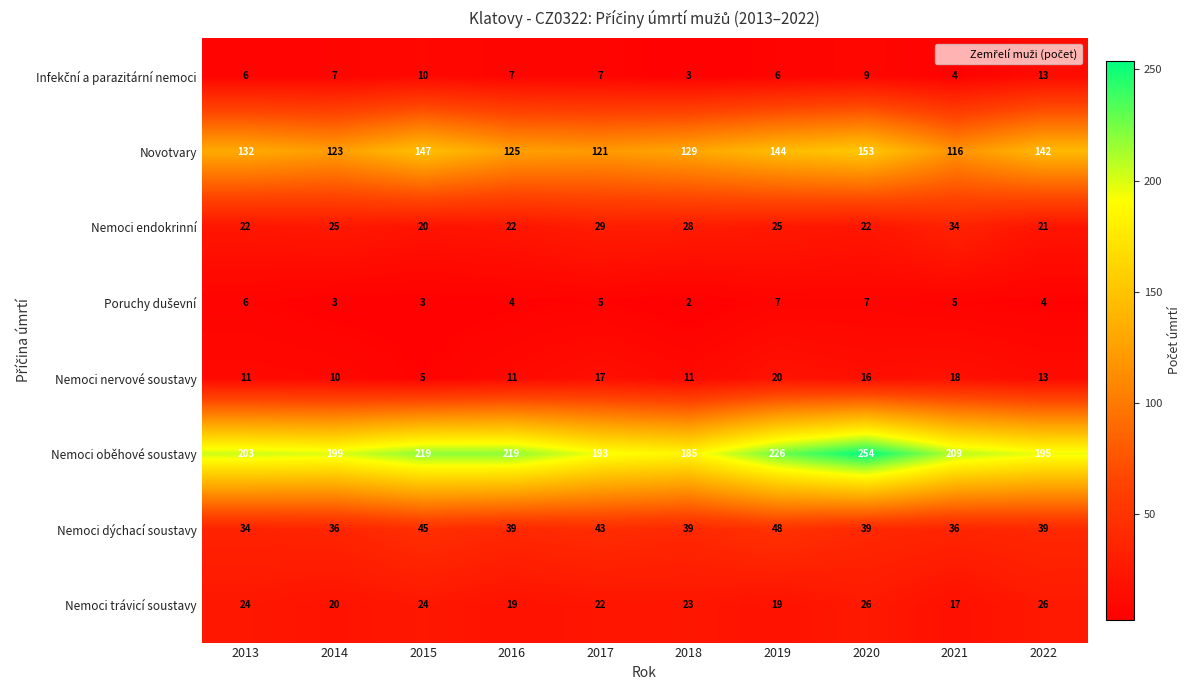

Is the value of Novotvary at 2018 greater than the value of Nemoci trávicí soustavy at 2019?

Yes